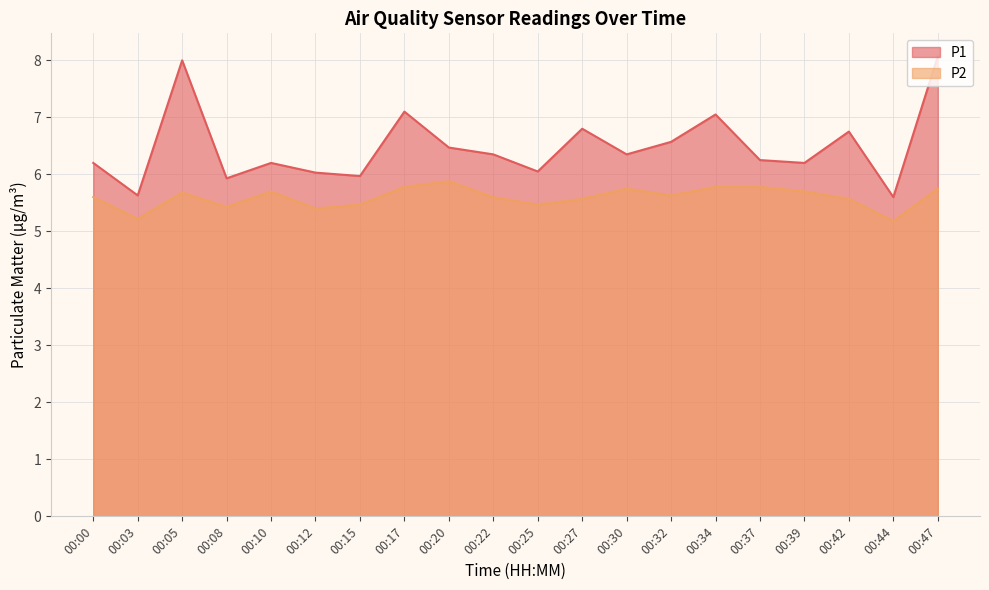

Read the P1 value at 00:25.

6.0